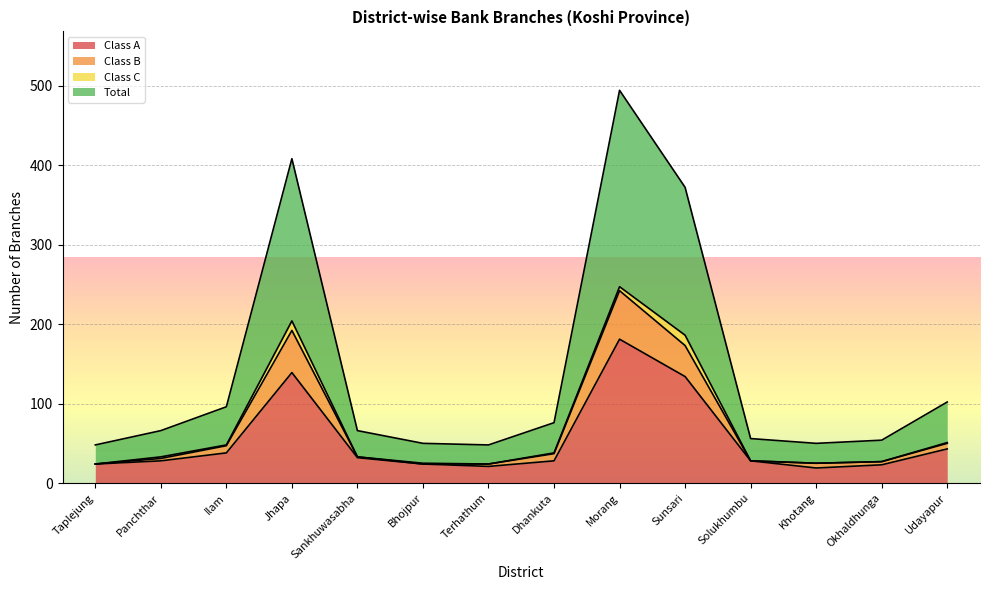

Which category has the highest value in the Class A series?

Morang